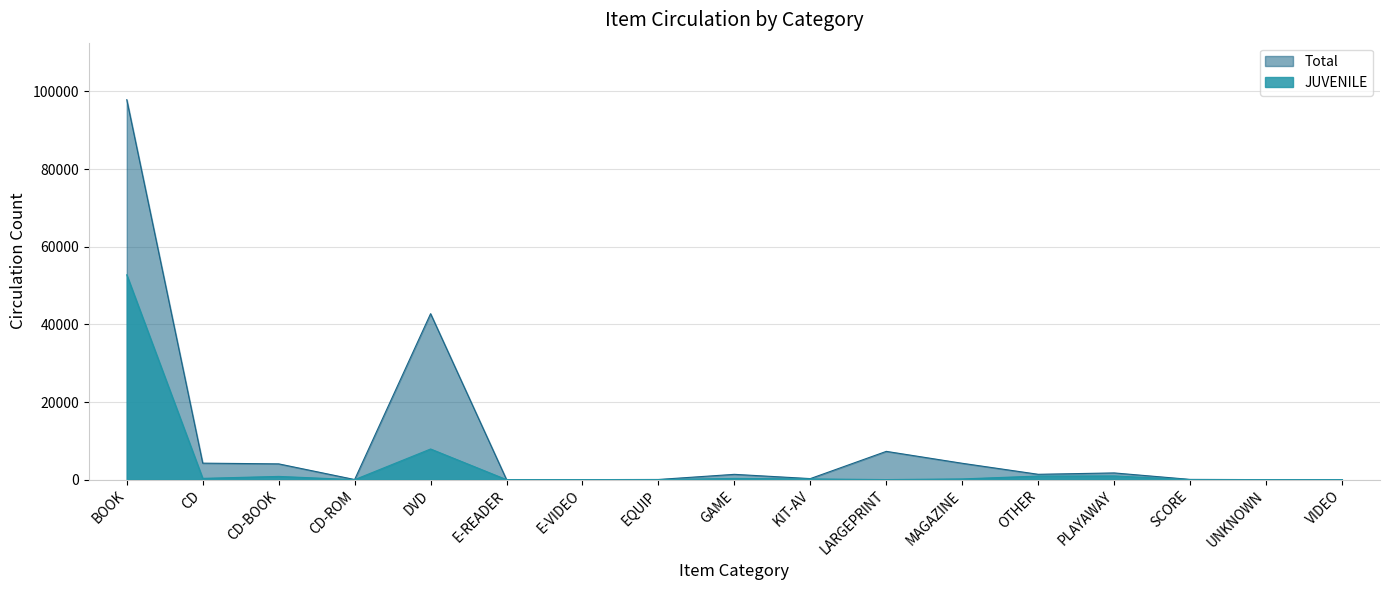

At which label is Total closest to 48949?

DVD